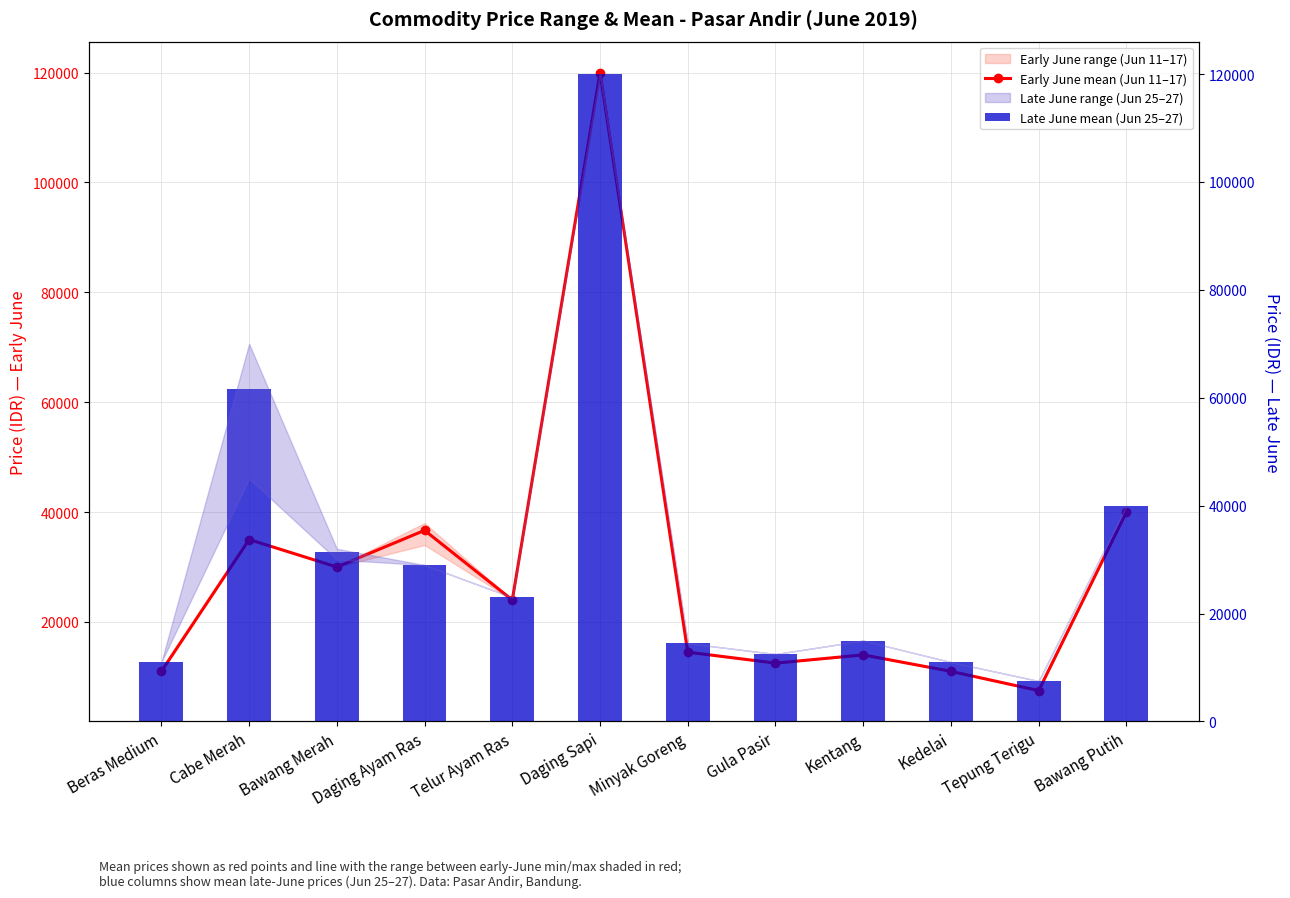

Reading left to right, what are all the values shown in this chart?

Early June mean (Jun 11–17): Beras Medium=11000.0	Cabe Merah=35000.0	Bawang Merah=30000.0	Daging Ayam Ras=36666.7	Telur Ayam Ras=24000.0	Daging Sapi=120000.0	Minyak Goreng=14500.0	Gula Pasir=12500.0	Kentang=14000.0	Kedelai=11000.0	Tepung Terigu=7500.0	Bawang Putih=40000.0
Late June mean (Jun 25–27): Beras Medium=11000.0	Cabe Merah=61666.7	Bawang Merah=31333.3	Daging Ayam Ras=29000.0	Telur Ayam Ras=23000.0	Daging Sapi=120000.0	Minyak Goreng=14500.0	Gula Pasir=12500.0	Kentang=15000.0	Kedelai=11000.0	Tepung Terigu=7500.0	Bawang Putih=40000.0